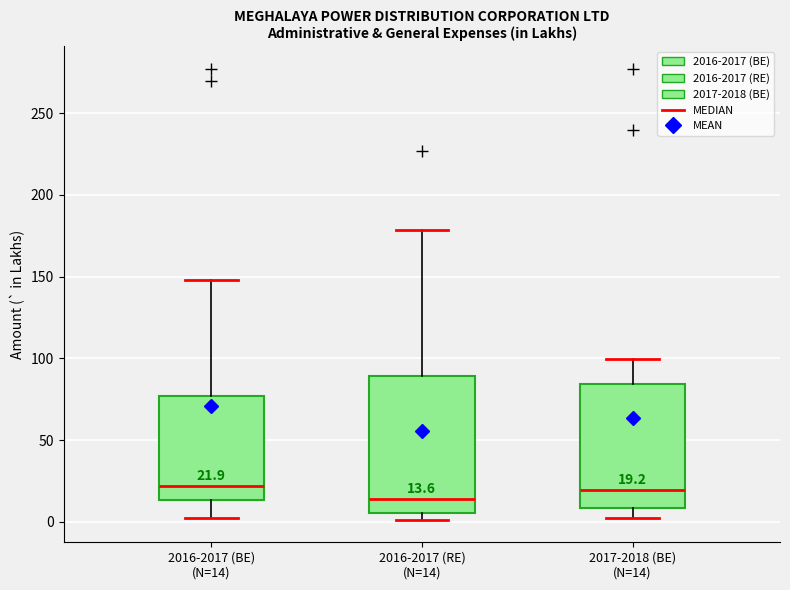

Which box has the lowest median line?

2016-2017 (RE) (N=14)